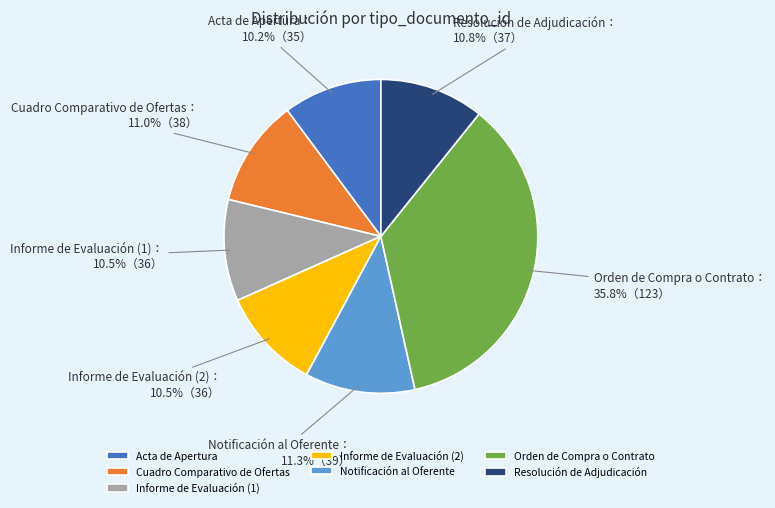

To the nearest percent, what is the average slice percentage?

14%